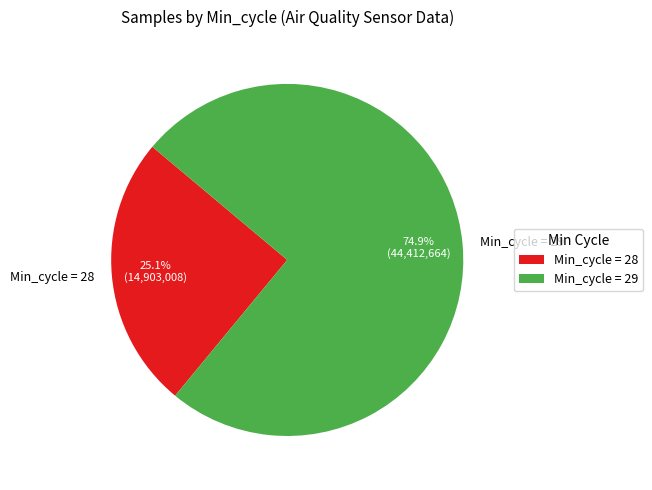

How many slices are in this pie chart?

2